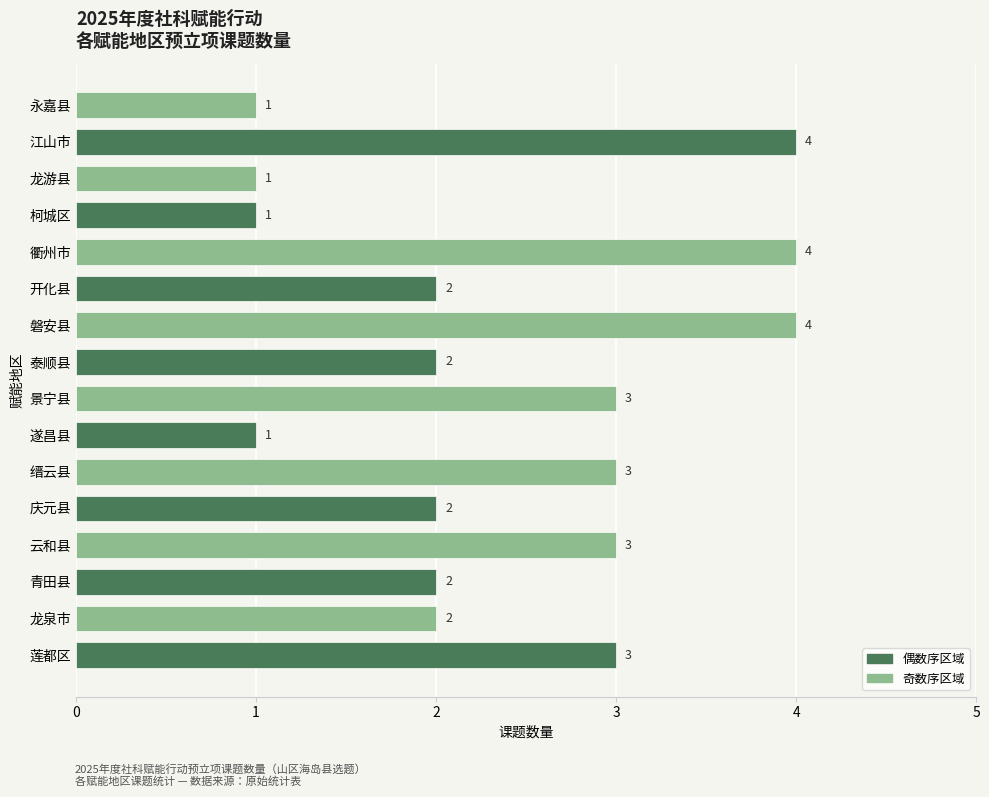

Reading top to bottom, what are all the values shown in this chart?

永嘉县=1	江山市=4	龙游县=1	柯城区=1	衢州市=4	开化县=2	磐安县=4	泰顺县=2	景宁县=3	遂昌县=1	缙云县=3	庆元县=2	云和县=3	青田县=2	龙泉市=2	莲都区=3